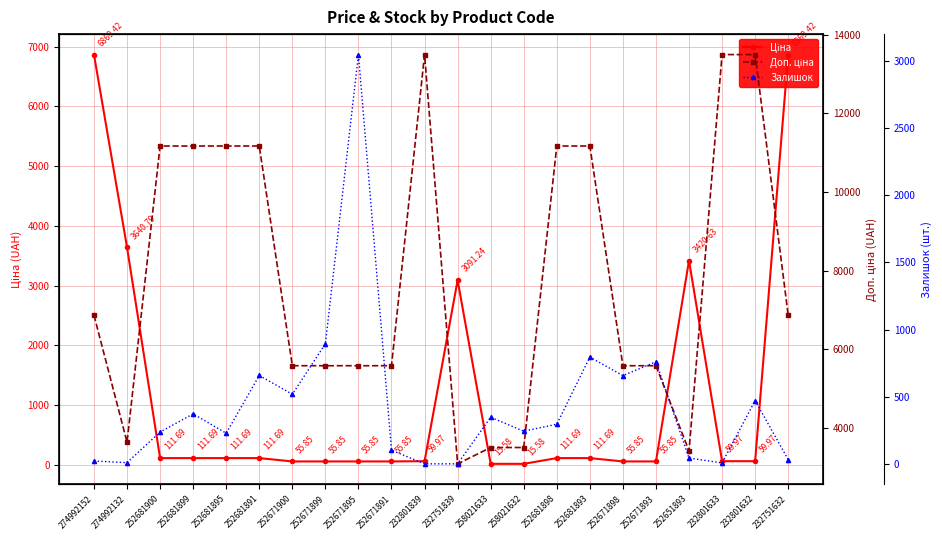

Is the value of Залишок at 232751839 greater than the value of Доп. ціна at 232801839?

No